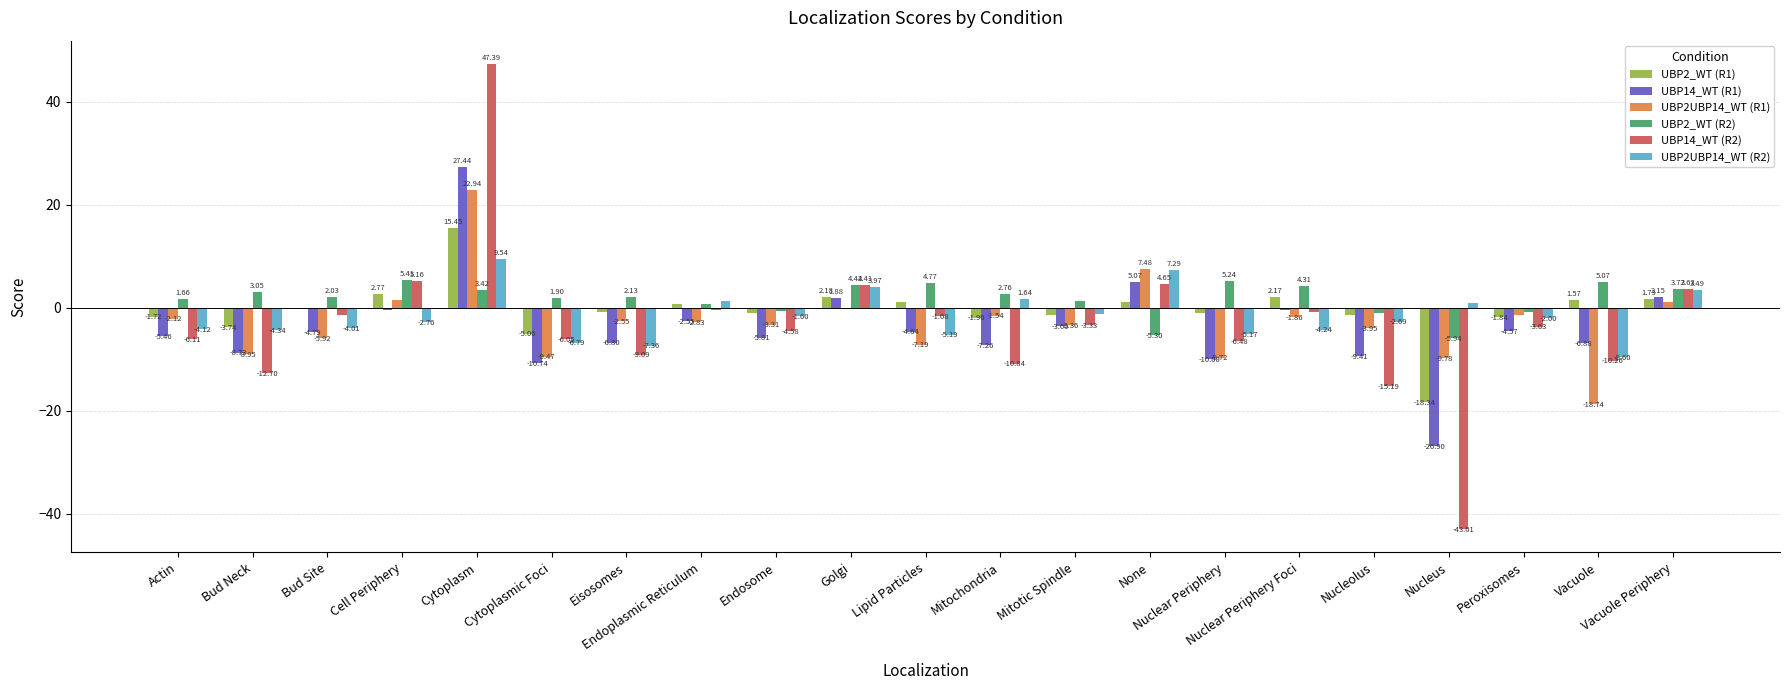

Which series has the largest total across all categories?

UBP2_WT (R2)